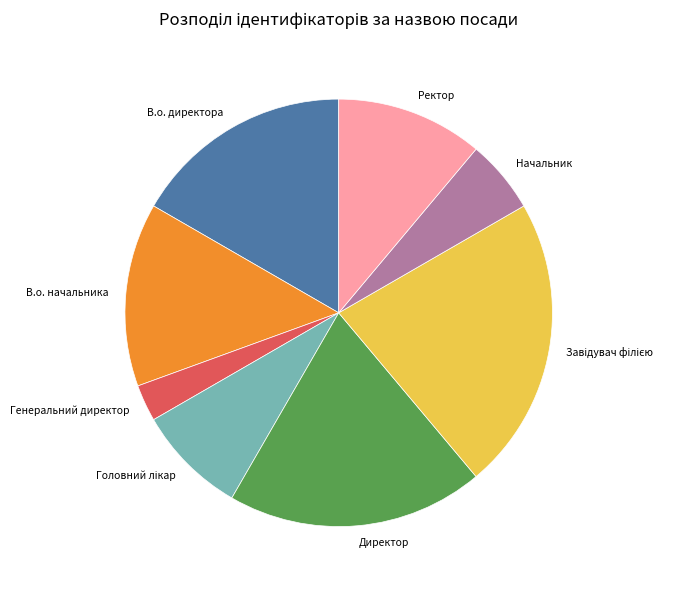

What is the smallest slice in the pie chart?

Генеральний директор